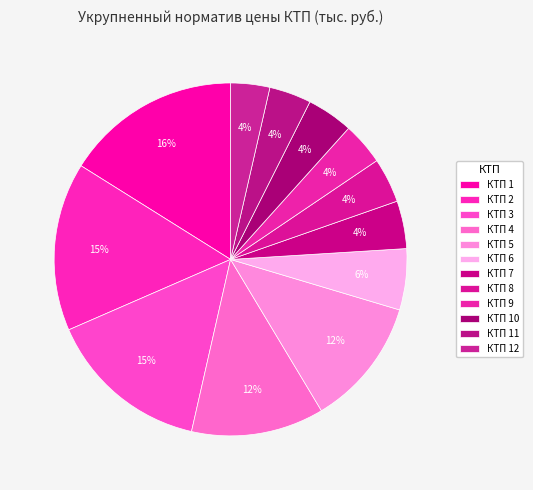

To the nearest percent, what portion does КТП 7 represent?

4%